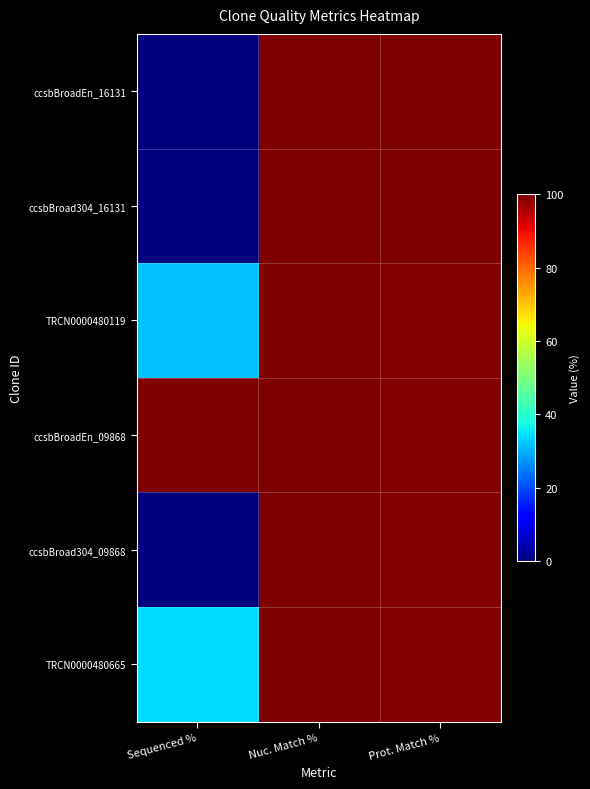

Which series has the largest total across all categories?

ccsbBroadEn_09868